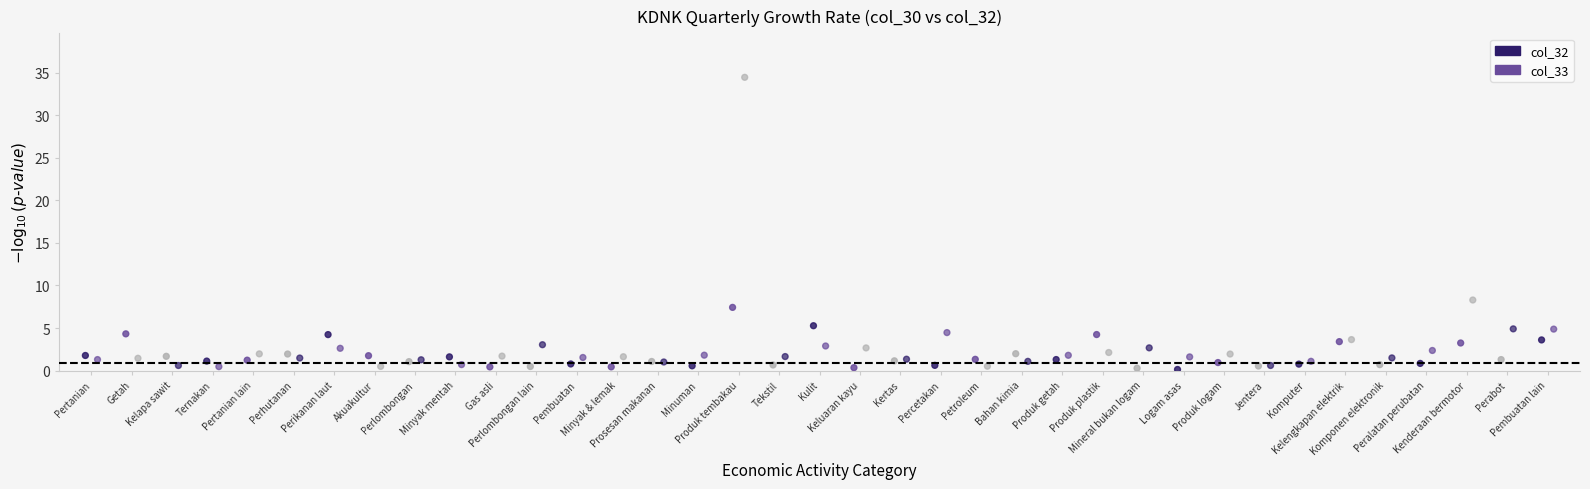

Which series reaches the maximum Y coordinate?

col_33